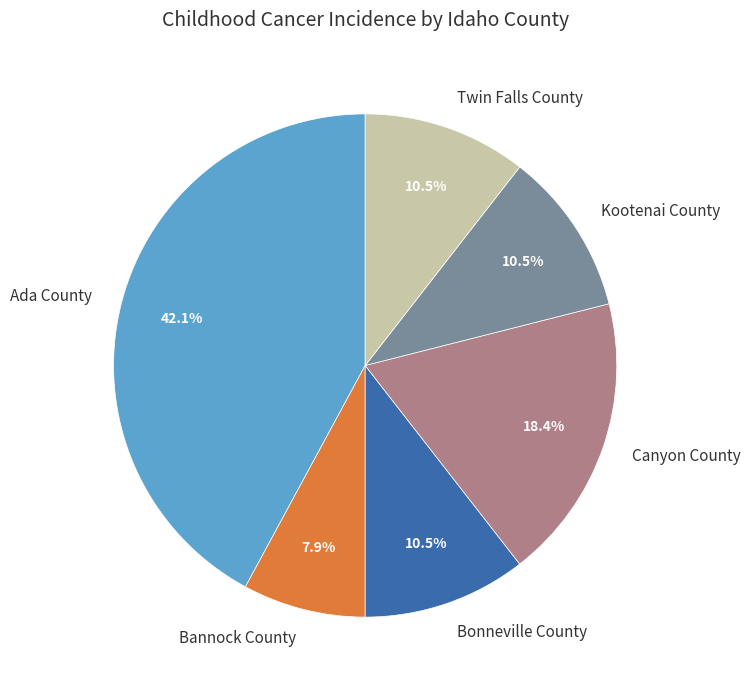

Is Twin Falls County the majority of the pie?

No